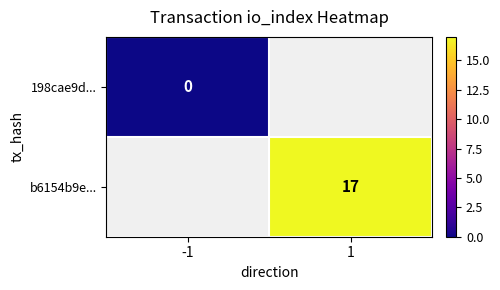

True or false: b6154b9e... has a value of 26 at 1.

False